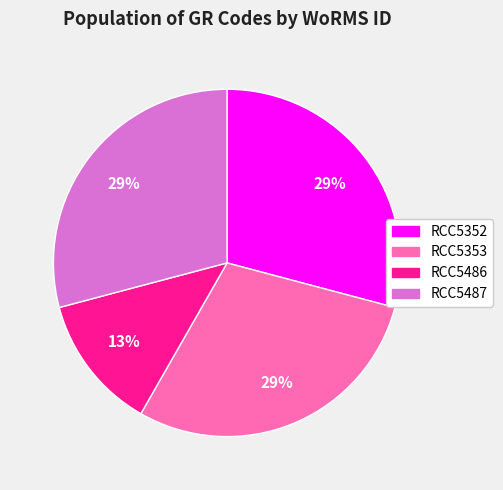

To the nearest percent, what is the combined percentage of RCC5353 and RCC5486?

42%